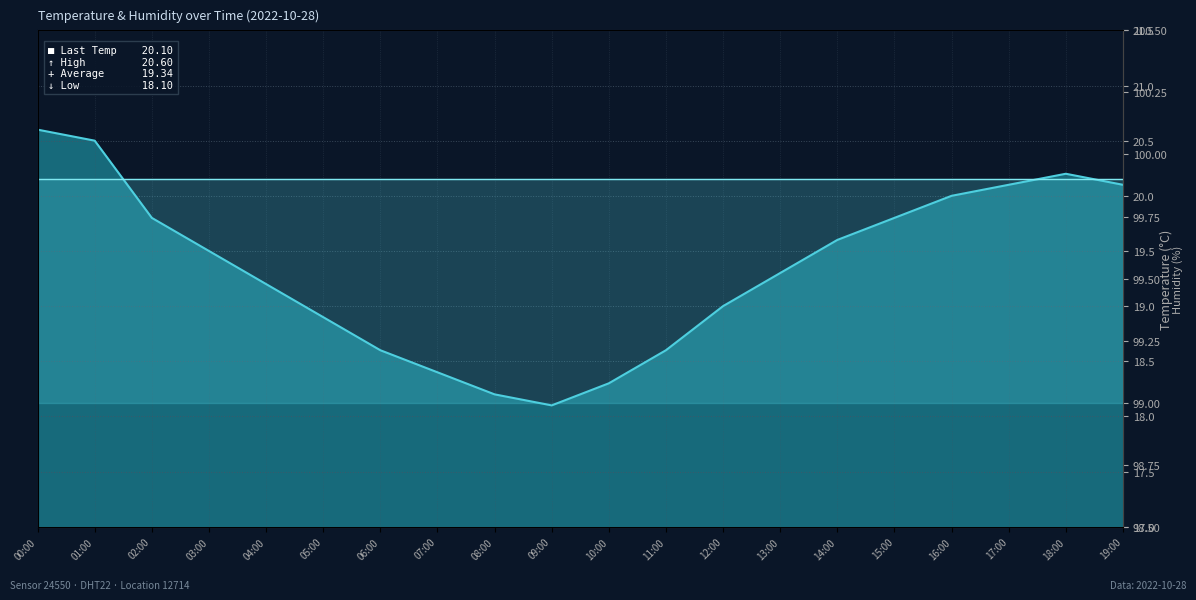

Reading left to right, extract all data points from this chart.

20.6	20.5	19.8	19.5	19.2	18.9	18.6	18.4	18.2	18.1	18.3	18.6	19.0	19.3	19.6	19.8	20.0	20.1	20.2	20.1